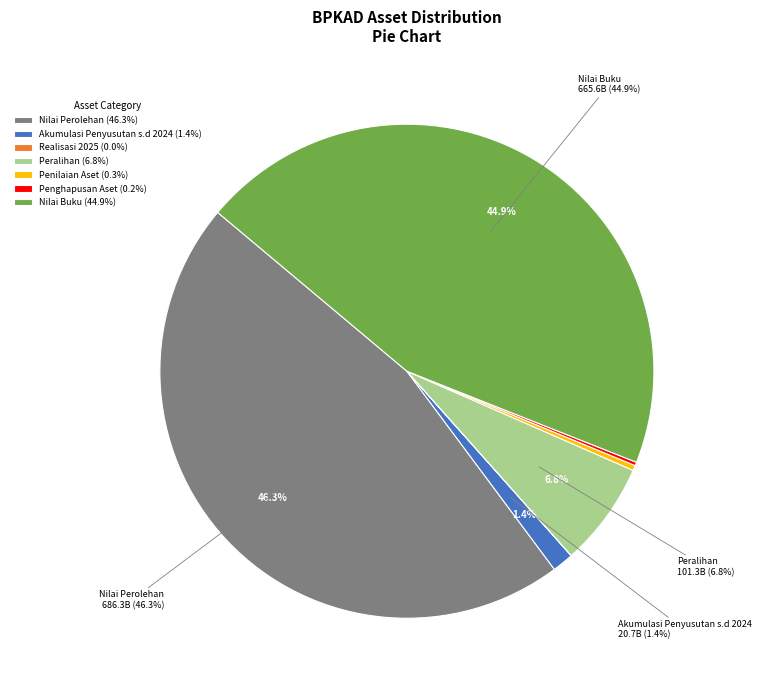

What is the change in value from Realisasi 2025 to Peralihan?

+101195416526.0